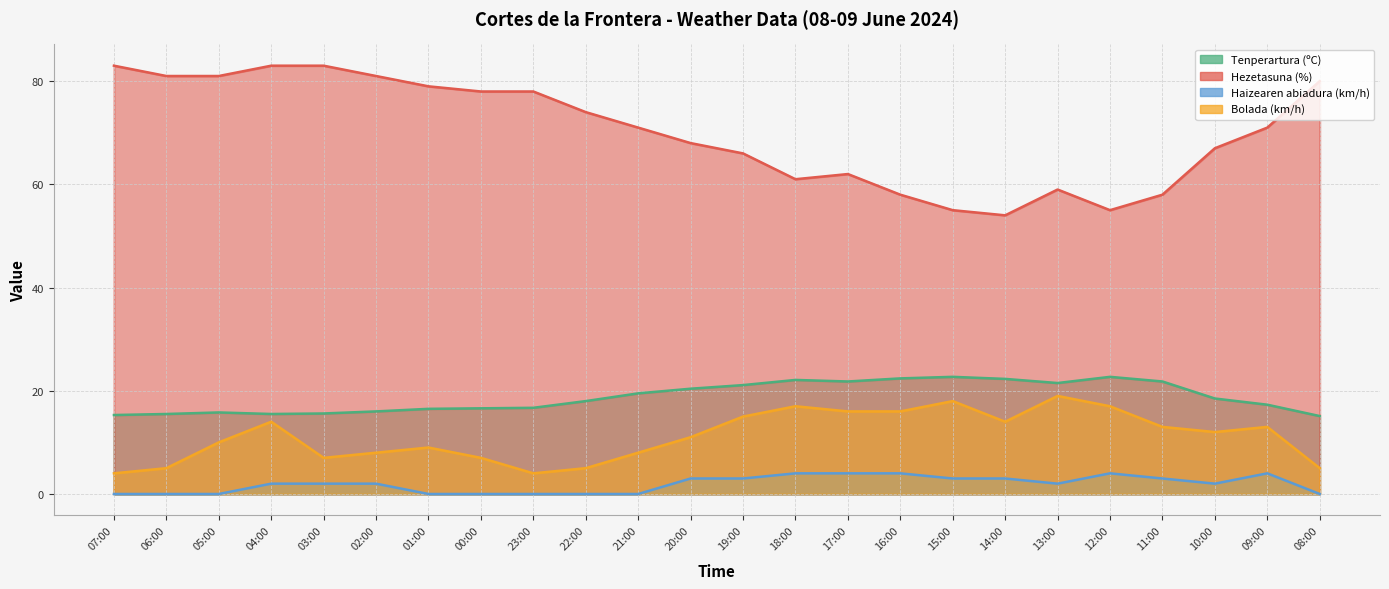

The Haizearen abiadura (km/h) series shows 3.0 at 20:00. True or false?

True